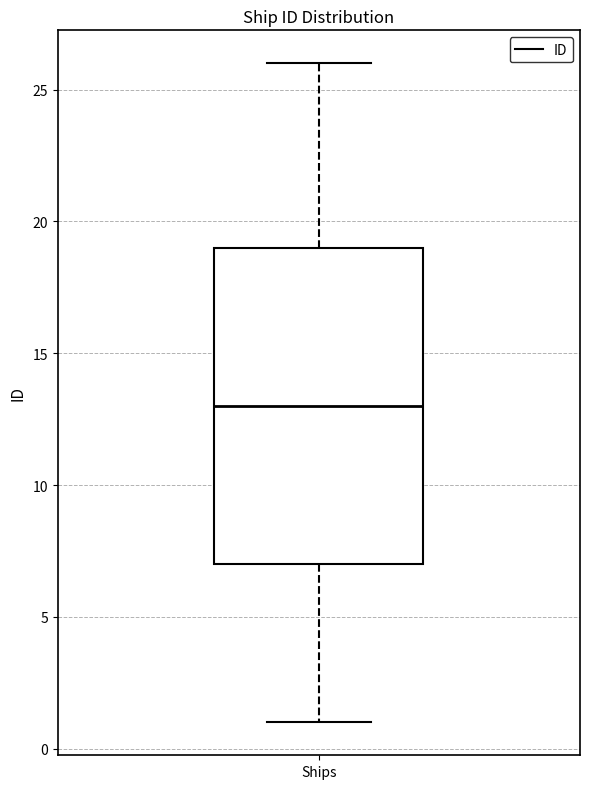

Transcribe this box plot: give where the median line is, the range the box spans, and where the two whiskers end, as read against the y-axis. The values are not printed on the chart, so give them approximately, as read against the axis.

median 13, box 7 to 19, whiskers 1 to 26